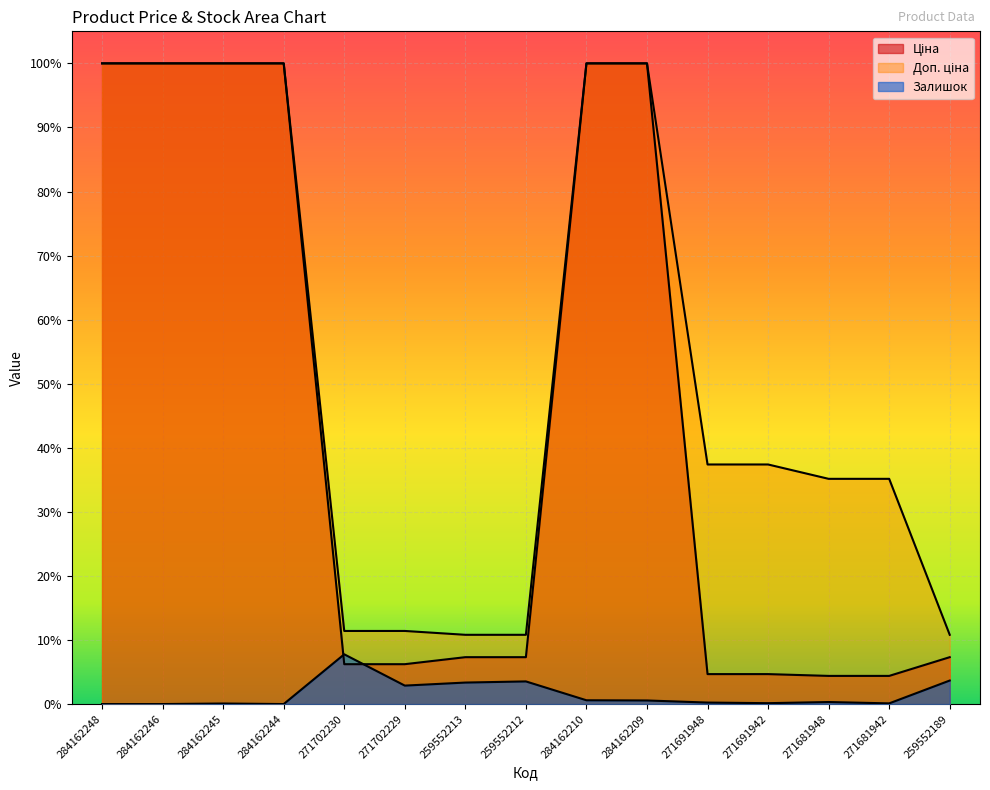

Which series has the largest total across all categories?

Доп. ціна